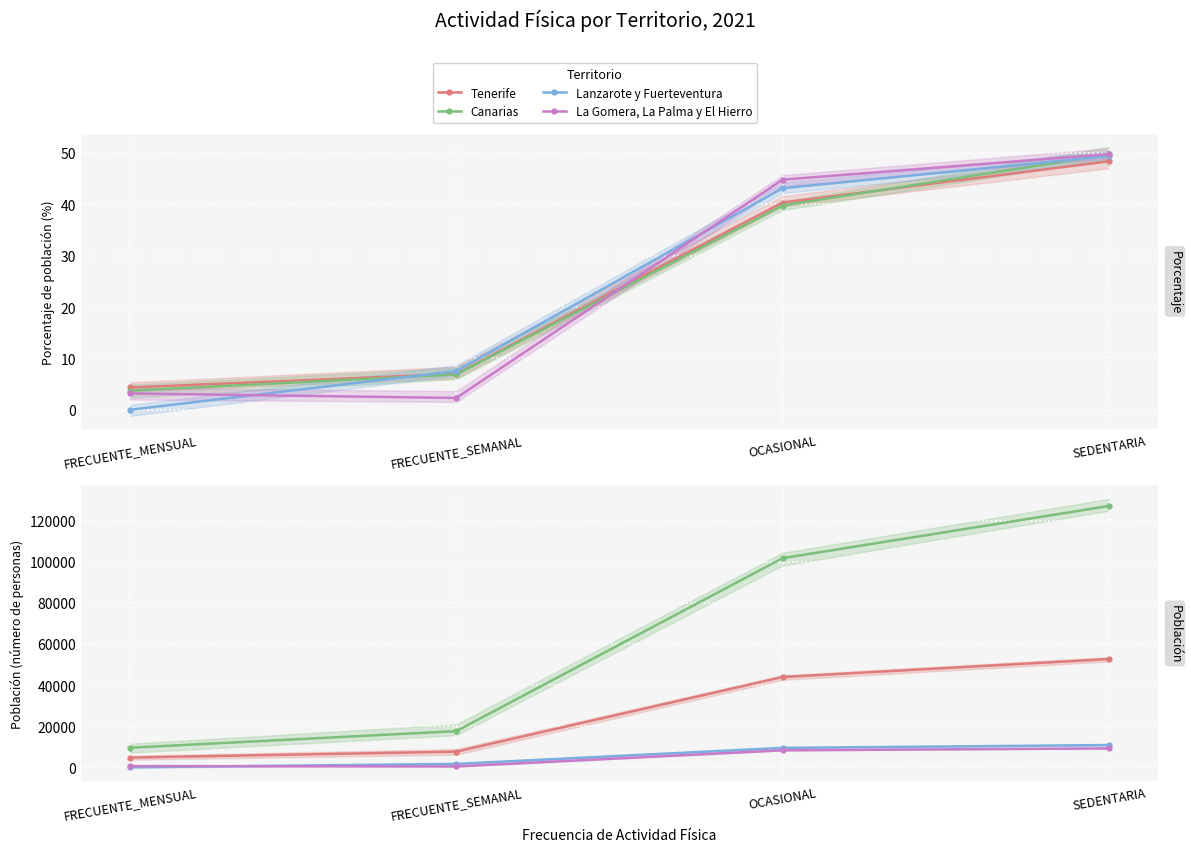

What is the greatest value displayed?

127083